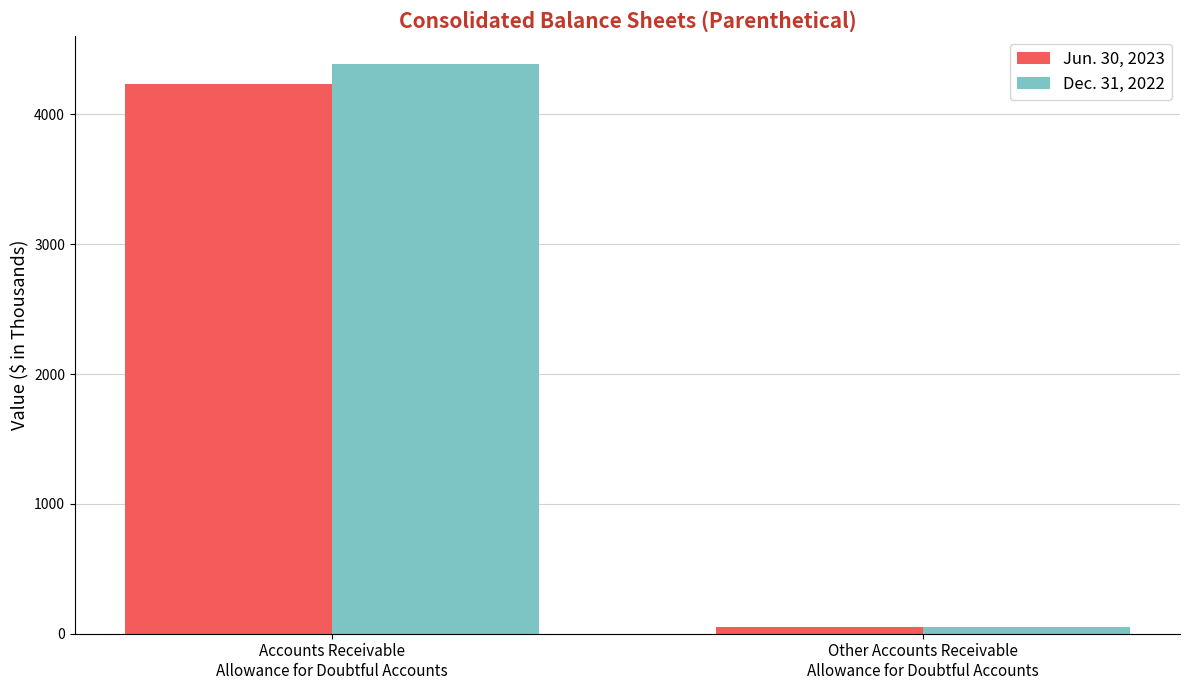

The Jun. 30, 2023 series shows 1384 at Accounts Receivable
Allowance for Doubtful Accounts. True or false?

False